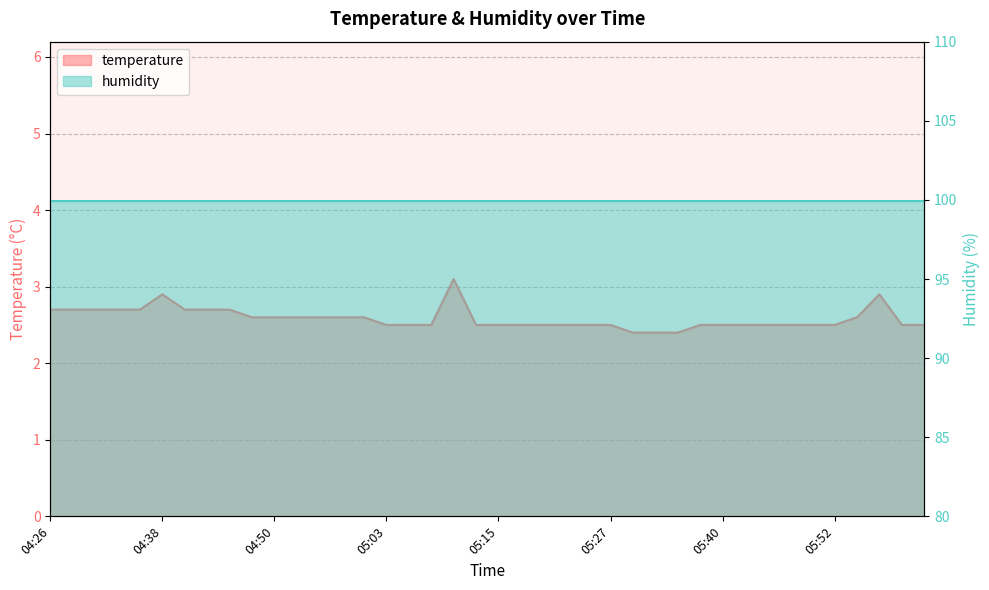

Which category has the highest value across all series?

05:10